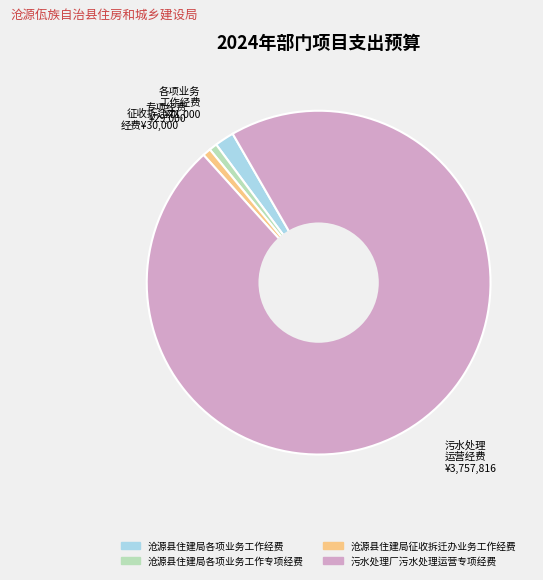

Which category has the biggest portion of the pie?

污水处理厂污水处理运营专项经费